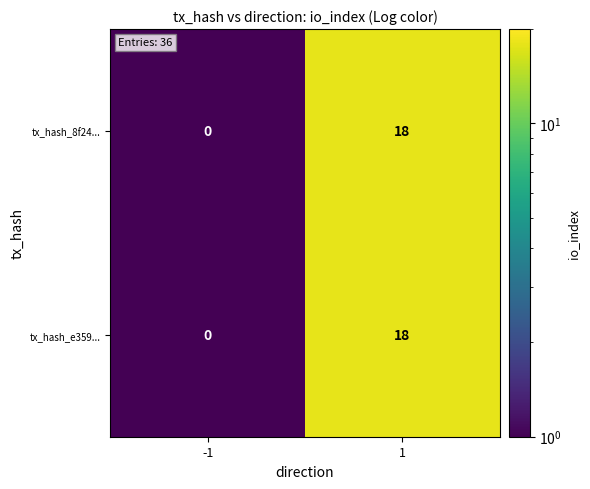

Is it true that tx_hash_8f24... equals 18 at 1?

True